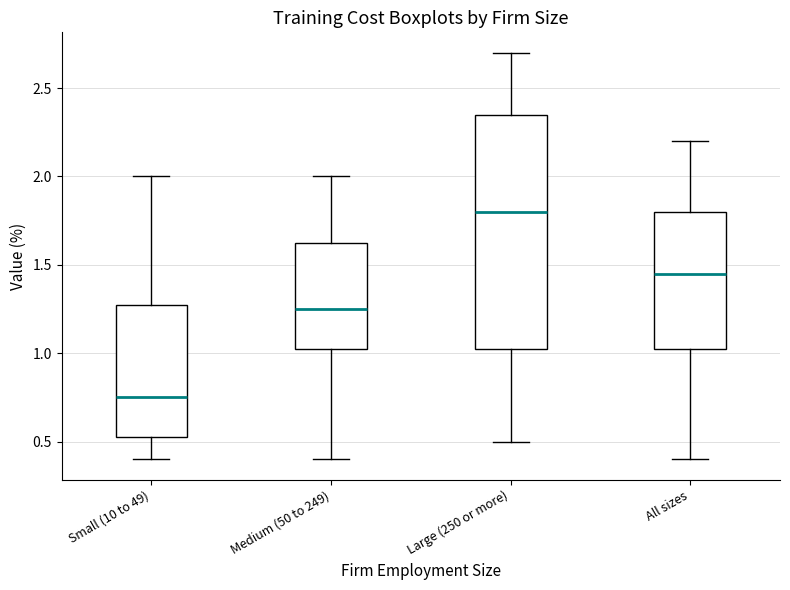

Which box is the tallest, from its lower edge to its upper edge?

Large (250 or more)